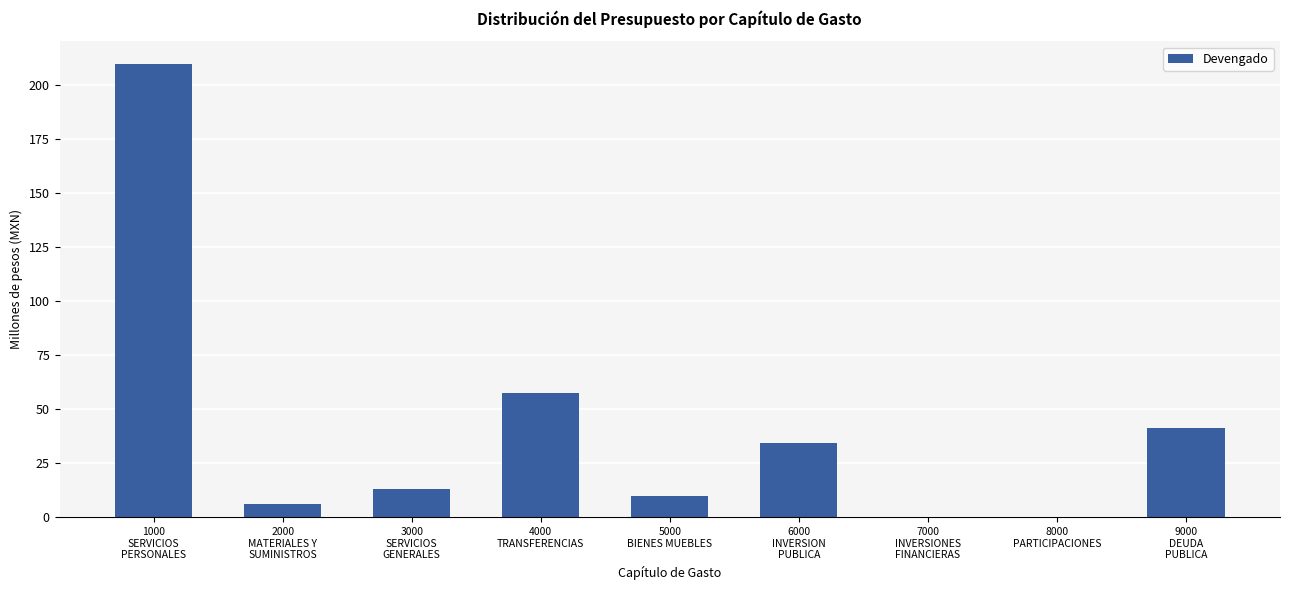

Which has a higher value, 8000
PARTICIPACIONES or 1000
SERVICIOS
PERSONALES?

1000
SERVICIOS
PERSONALES